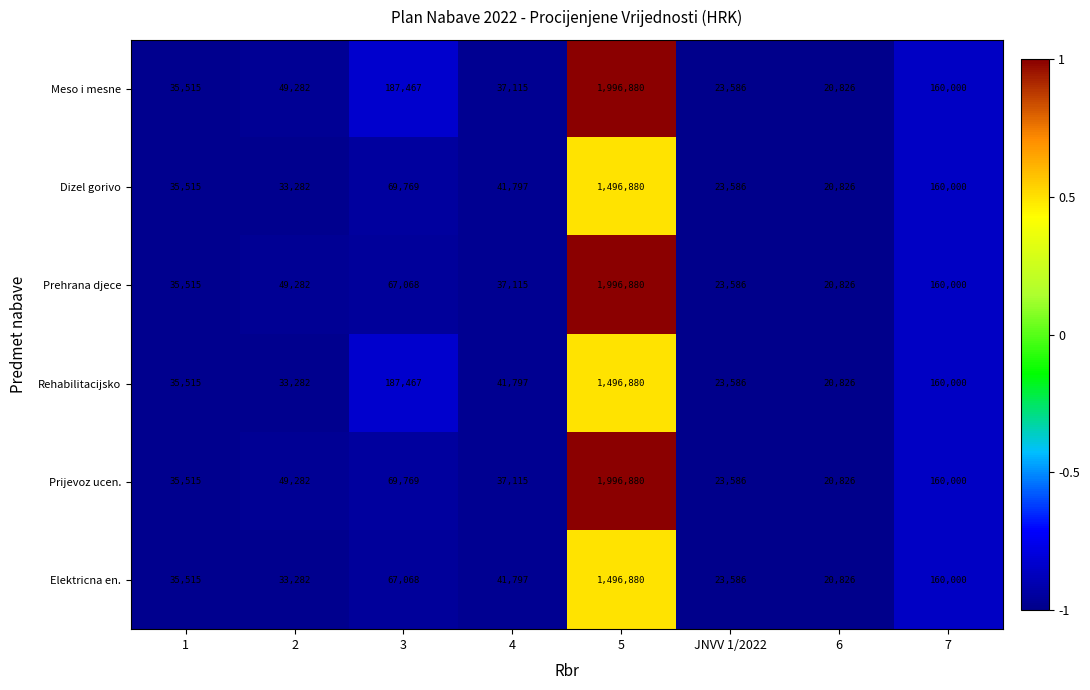

Which series has the largest total across all categories?

Meso i mesne